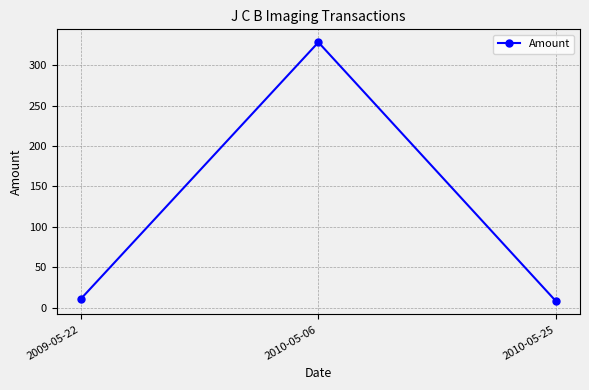

Approximately how many times larger is the value at 2010-05-06 compared to 2009-05-22?

31.8